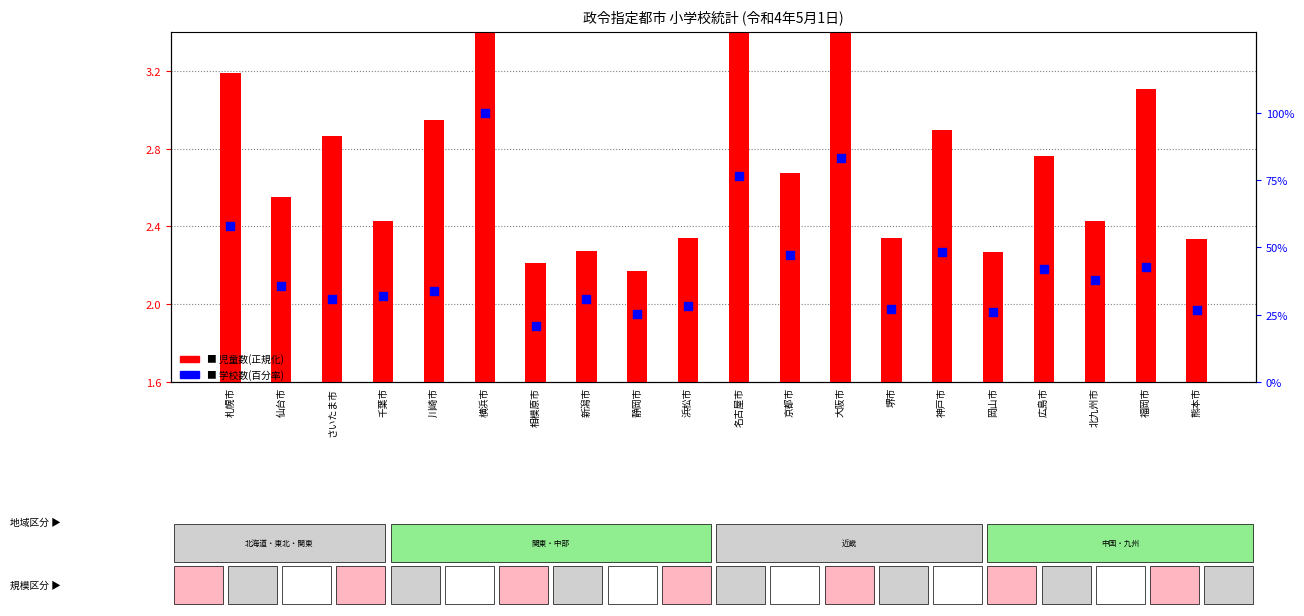

Which series reaches the minimum Y coordinate?

児童数(正規化)